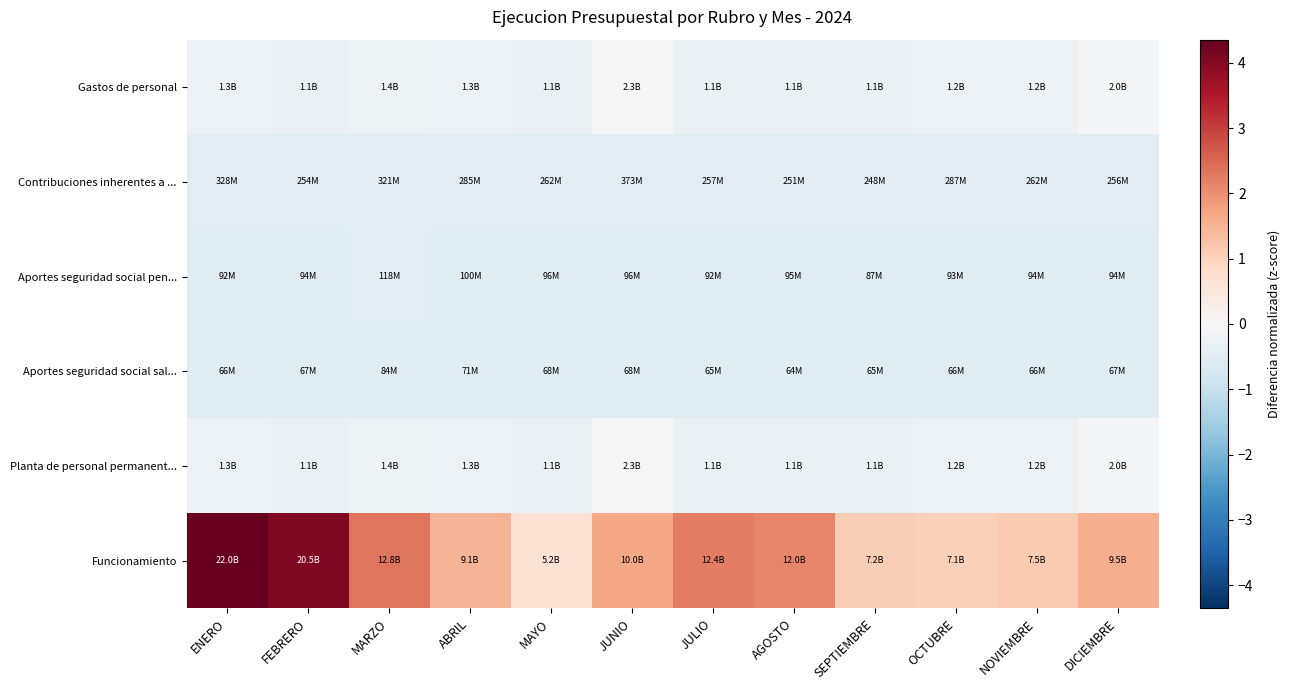

Reading right to left, transcribe all the data shown in this chart.

Gastos de personal: DICIEMBRE=-0.1	NOVIEMBRE=-0.3	OCTUBRE=-0.3	SEPTIEMBRE=-0.3	AGOSTO=-0.3	JULIO=-0.3	JUNIO=-0.0	MAYO=-0.3	ABRIL=-0.2	MARZO=-0.2	FEBRERO=-0.3	ENERO=-0.2
Contribuciones inherentes a ...: DICIEMBRE=-0.5	NOVIEMBRE=-0.5	OCTUBRE=-0.5	SEPTIEMBRE=-0.5	AGOSTO=-0.5	JULIO=-0.5	JUNIO=-0.5	MAYO=-0.5	ABRIL=-0.5	MARZO=-0.5	FEBRERO=-0.5	ENERO=-0.5
Aportes seguridad social pen...: DICIEMBRE=-0.5	NOVIEMBRE=-0.5	OCTUBRE=-0.5	SEPTIEMBRE=-0.5	AGOSTO=-0.5	JULIO=-0.5	JUNIO=-0.5	MAYO=-0.5	ABRIL=-0.5	MARZO=-0.5	FEBRERO=-0.5	ENERO=-0.5
Aportes seguridad social sal...: DICIEMBRE=-0.5	NOVIEMBRE=-0.5	OCTUBRE=-0.5	SEPTIEMBRE=-0.5	AGOSTO=-0.5	JULIO=-0.5	JUNIO=-0.5	MAYO=-0.5	ABRIL=-0.5	MARZO=-0.5	FEBRERO=-0.5	ENERO=-0.5
Planta de personal permanent...: DICIEMBRE=-0.1	NOVIEMBRE=-0.3	OCTUBRE=-0.3	SEPTIEMBRE=-0.3	AGOSTO=-0.3	JULIO=-0.3	JUNIO=-0.0	MAYO=-0.3	ABRIL=-0.2	MARZO=-0.2	FEBRERO=-0.3	ENERO=-0.2
Funcionamiento: DICIEMBRE=1.6	NOVIEMBRE=1.1	OCTUBRE=1.0	SEPTIEMBRE=1.1	AGOSTO=2.1	JULIO=2.2	JUNIO=1.7	MAYO=0.6	ABRIL=1.5	MARZO=2.3	FEBRERO=4.0	ENERO=4.4